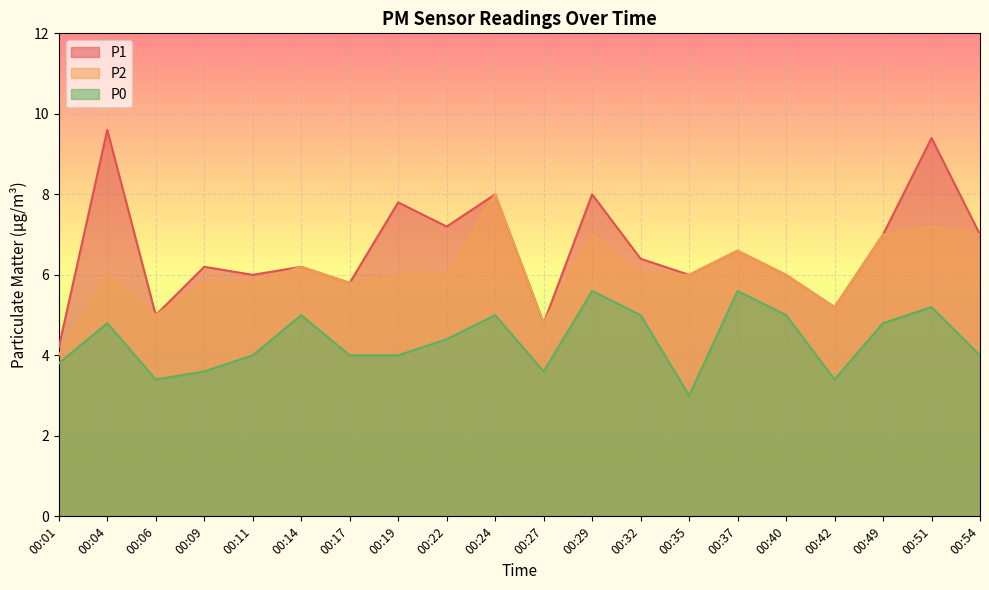

What is the maximum value shown in the chart?

9.6